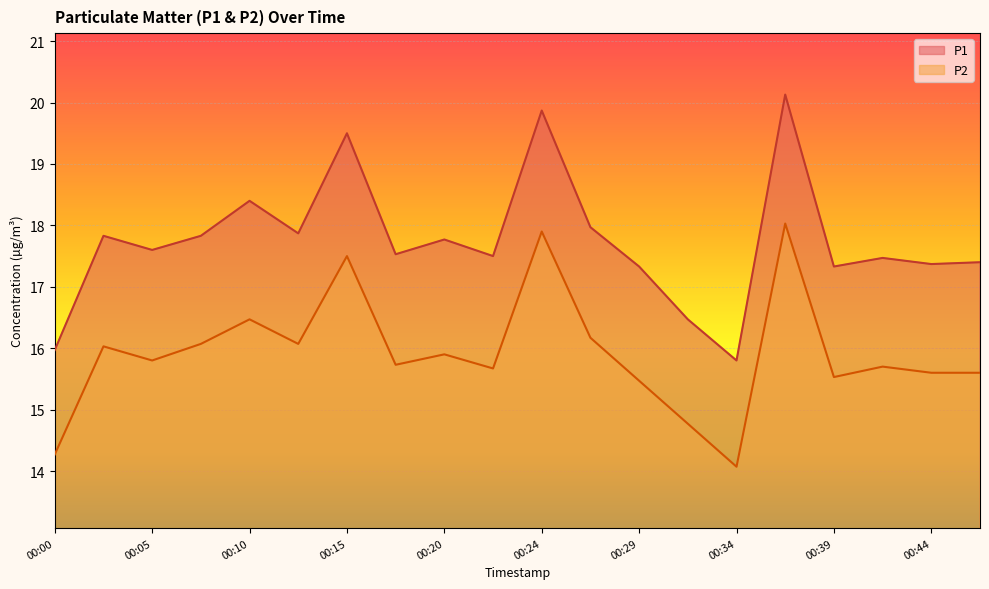

True or false: P1 and P2 intersect in this chart.

False